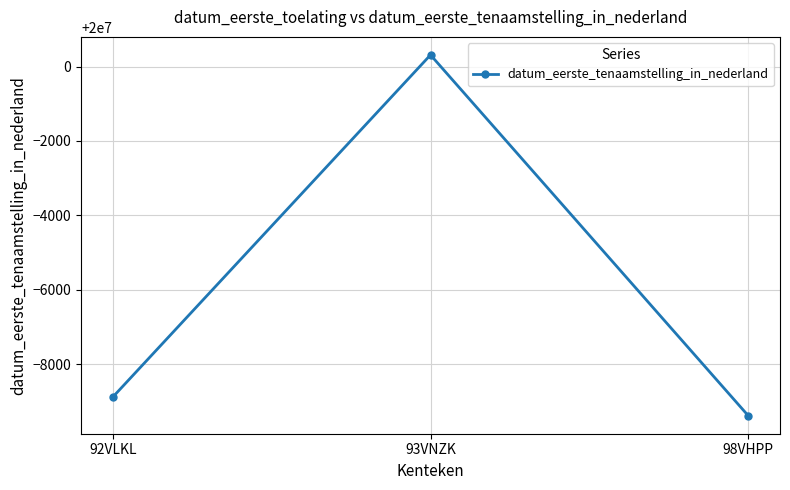

Does the chart display data point markers on the line(s)?

Yes